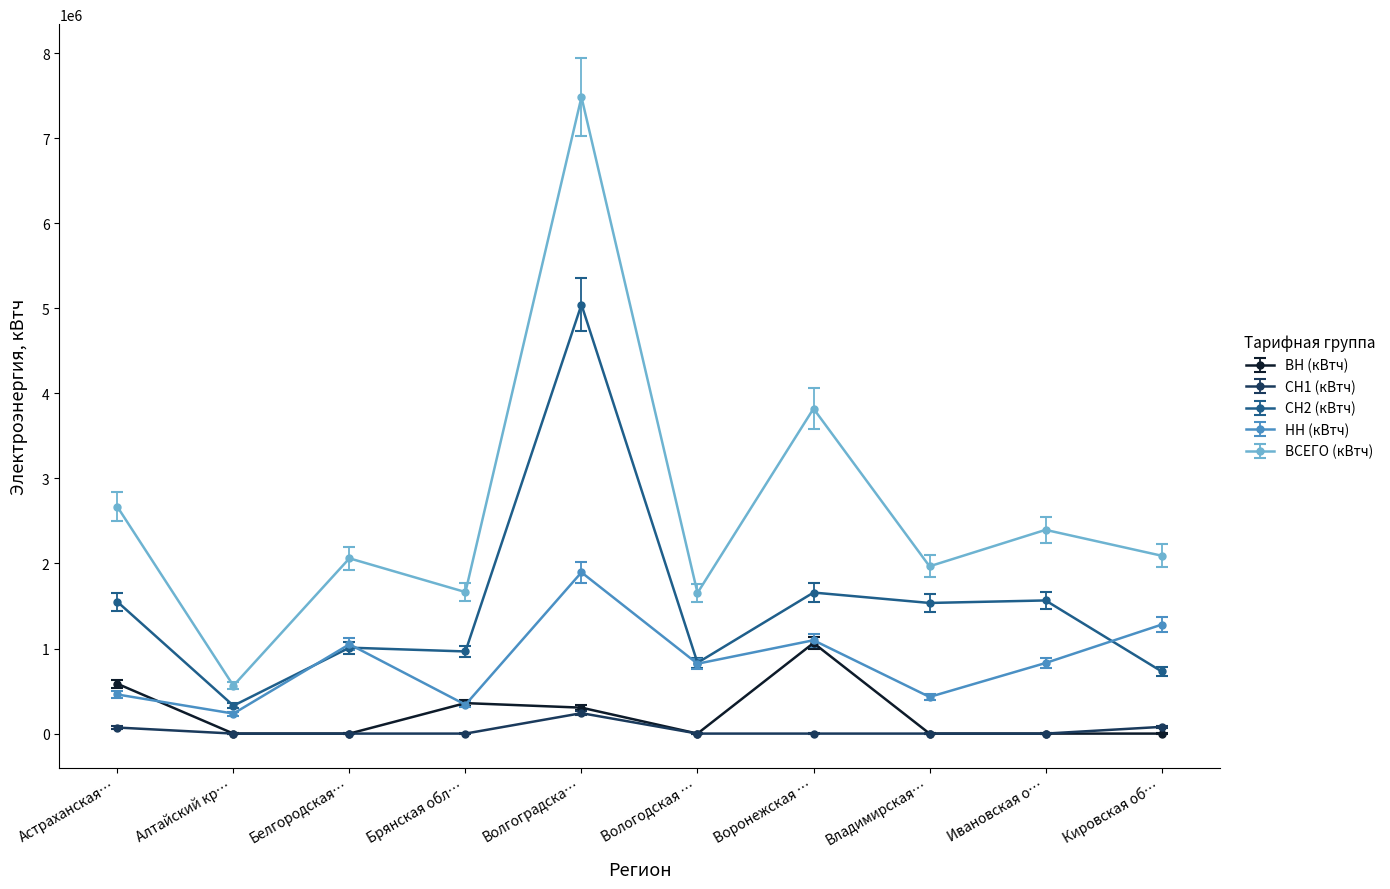

Count the number of categories in the chart.

10